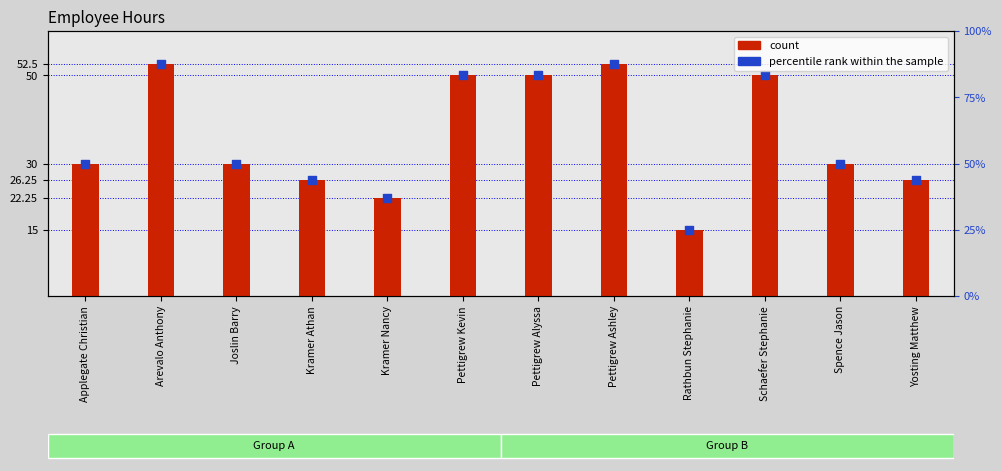

At how many categories does at least one series exceed 34?

5